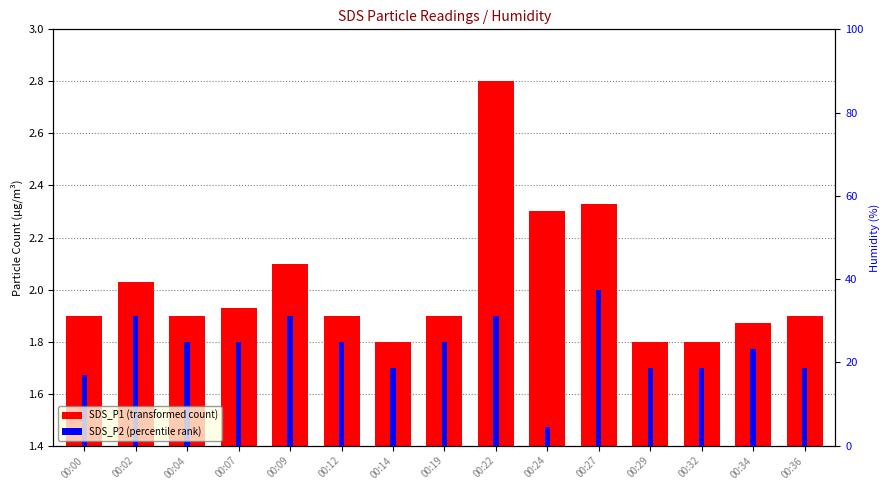

Reading left to right, list all the values displayed in this chart.

SDS_P1: 1.9	2.0	1.9	1.9	2.1	1.9	1.8	1.9	2.8	2.3	2.3	1.8	1.8	1.9	1.9
SDS_P2: 1.7	1.9	1.8	1.8	1.9	1.8	1.7	1.8	1.9	1.5	2.0	1.7	1.7	1.8	1.7